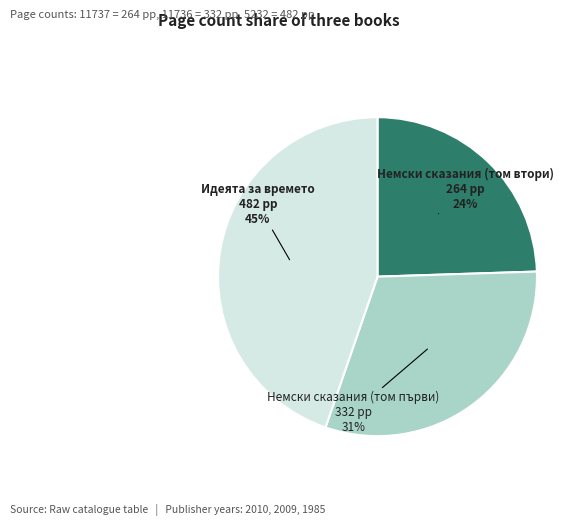

Is there a majority slice in this chart?

No